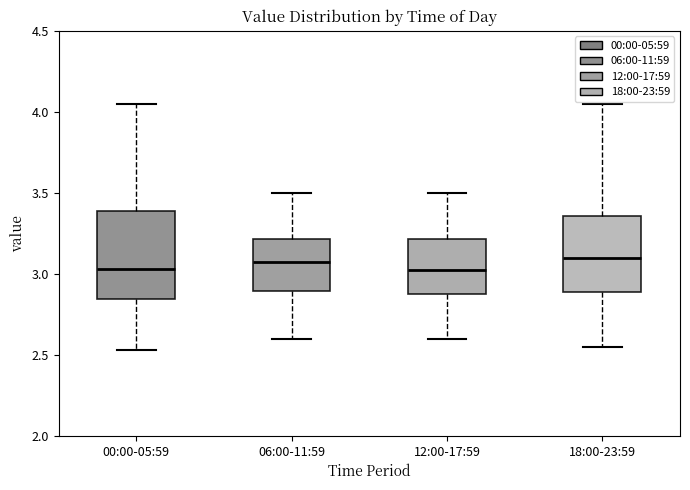

Reading left to right, transcribe this box plot: for each box, give where its median line is, the range the box spans, and where its two whiskers end, as read against the y-axis. The values are not printed on the chart, so give them approximately, as read against the axis.

00:00-05:59: median 3.05, box 2.85 to 3.40, whiskers 2.55 to 4.05
06:00-11:59: median 3.10, box 2.90 to 3.20, whiskers 2.60 to 3.50
12:00-17:59: median 3.05, box 2.85 to 3.20, whiskers 2.60 to 3.50
18:00-23:59: median 3.10, box 2.90 to 3.35, whiskers 2.55 to 4.05